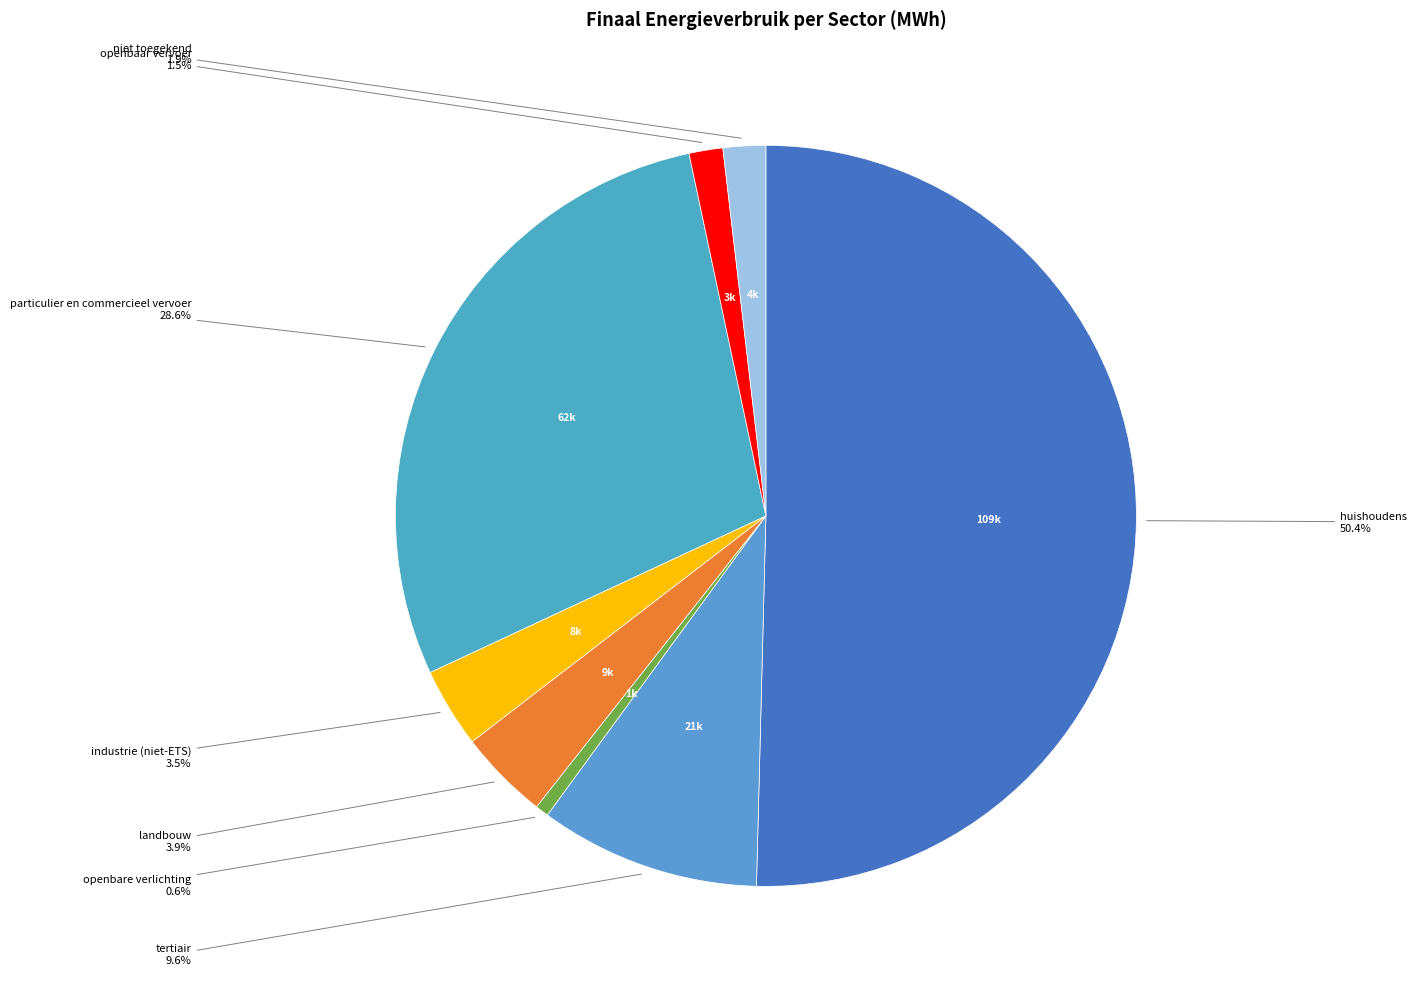

Is there a majority slice in this chart?

Yes